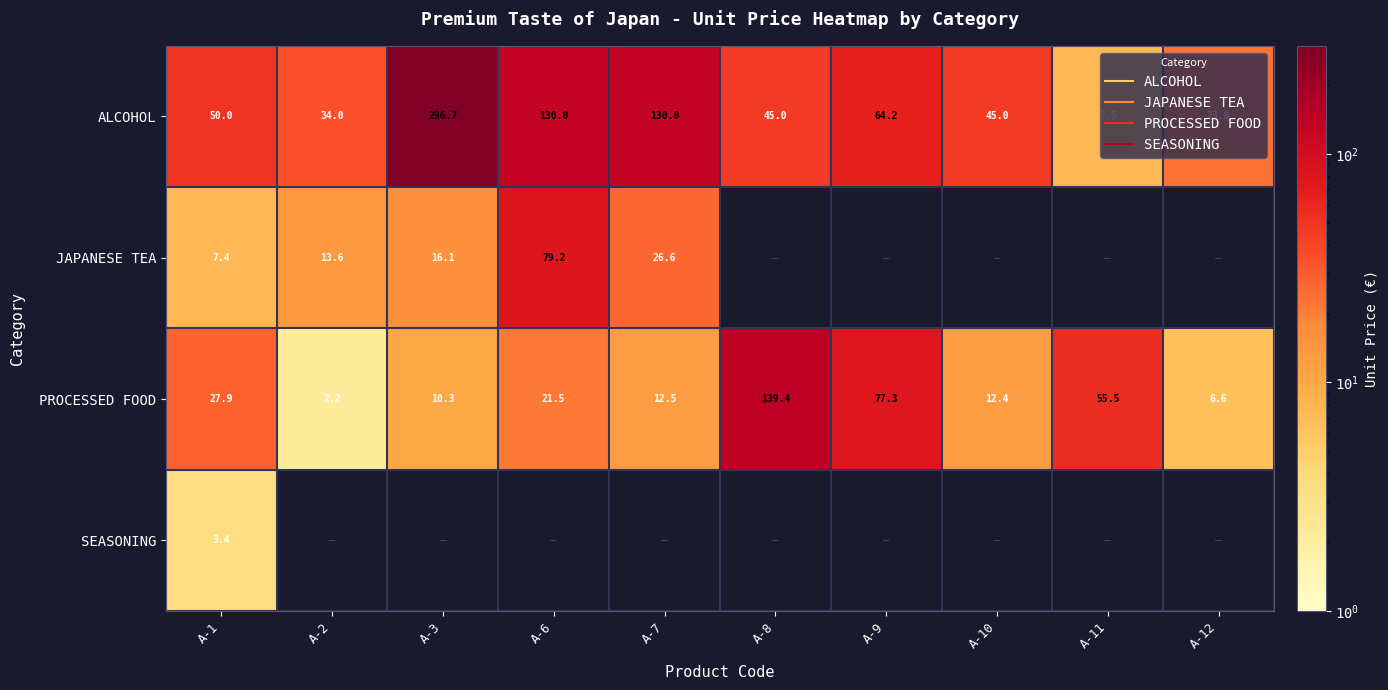

Which series changed the most between A-9 and A-11?

ALCOHOL